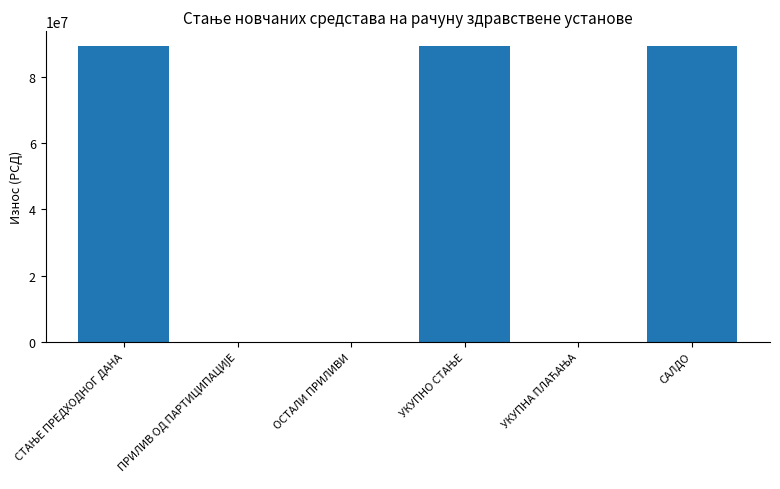

The value at ОСТАЛИ ПРИЛИВИ is 0.0. True or false?

True